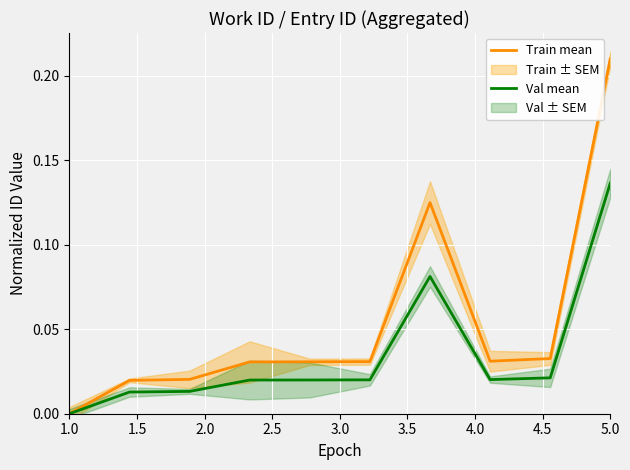

True or false: Val mean and Train mean intersect in this chart.

False